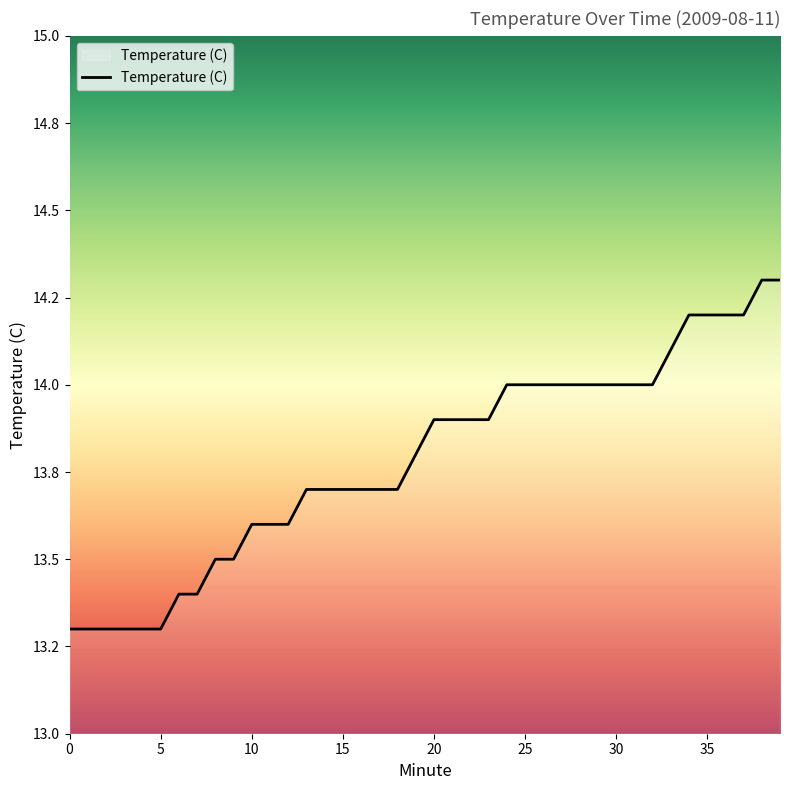

Does the chart have visible grid lines?

No